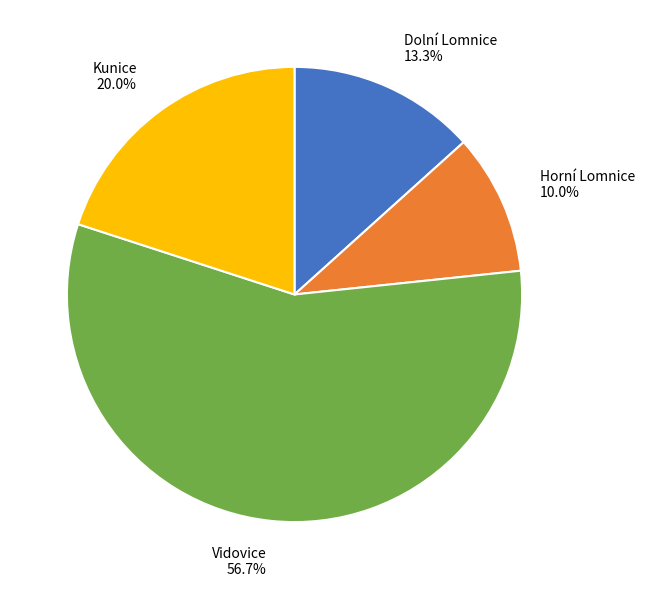

To the nearest percent, what is the combined percentage of Horní Lomnice and Kunice?

30%